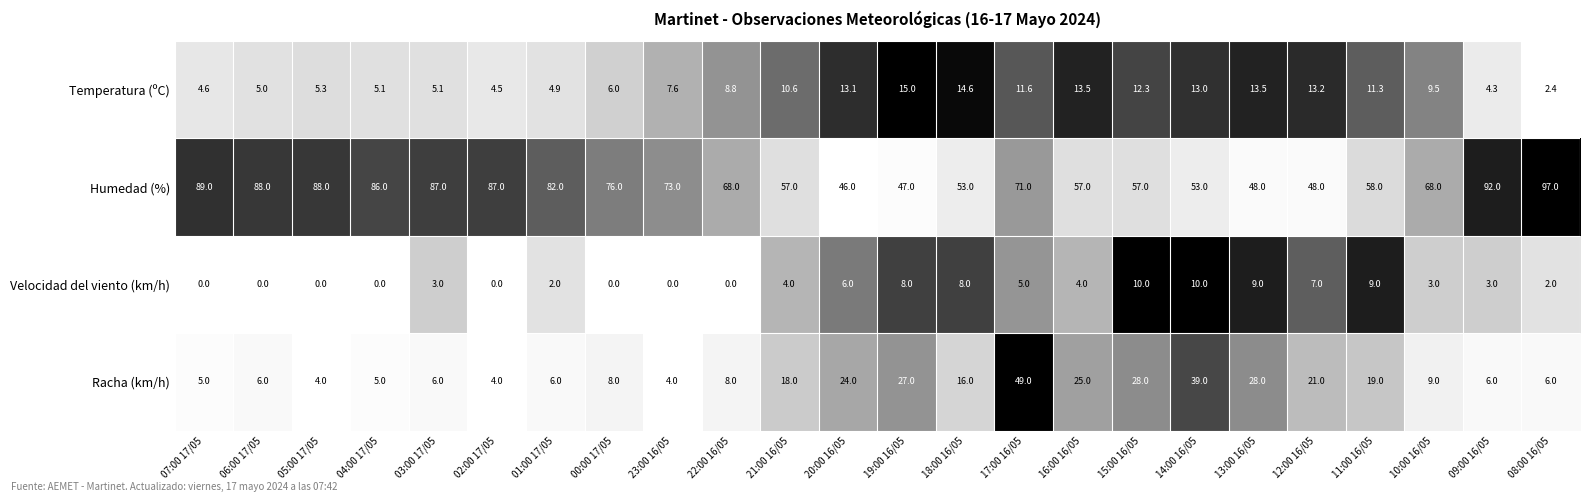

What is the minimum value for Temperatura (ºC)?

2.4